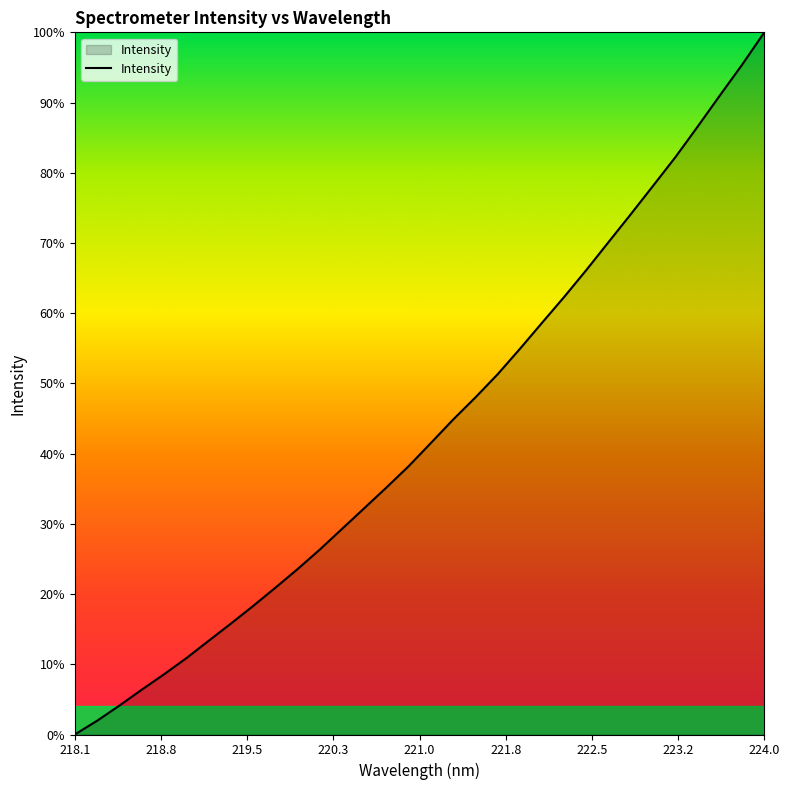

At which category does the chart reach its peak across all series?

224.0